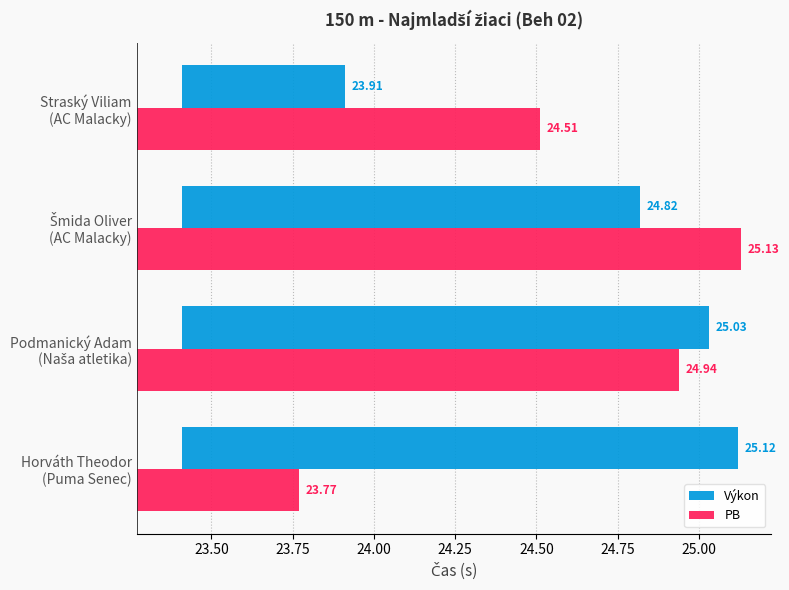

At how many categories does at least one series exceed 1?

4